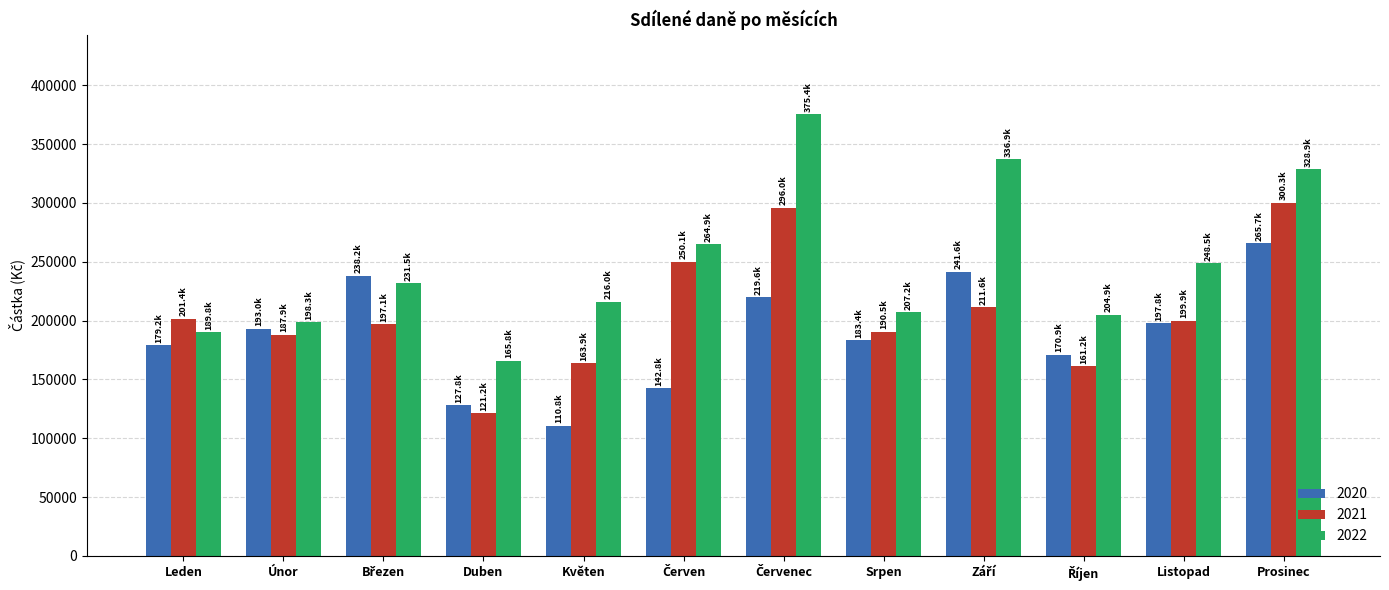

What is the spread (max minus min) of values at Leden?

22270.8